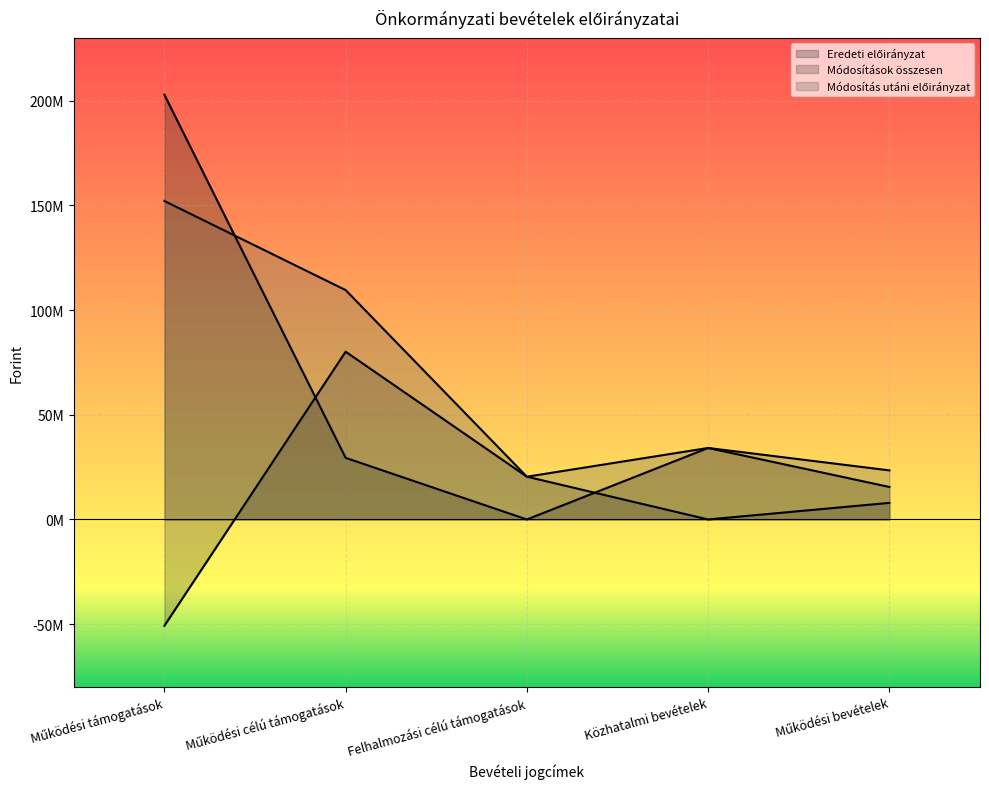

True or false: Eredeti előirányzat and Módosítások összesen intersect in this chart.

True